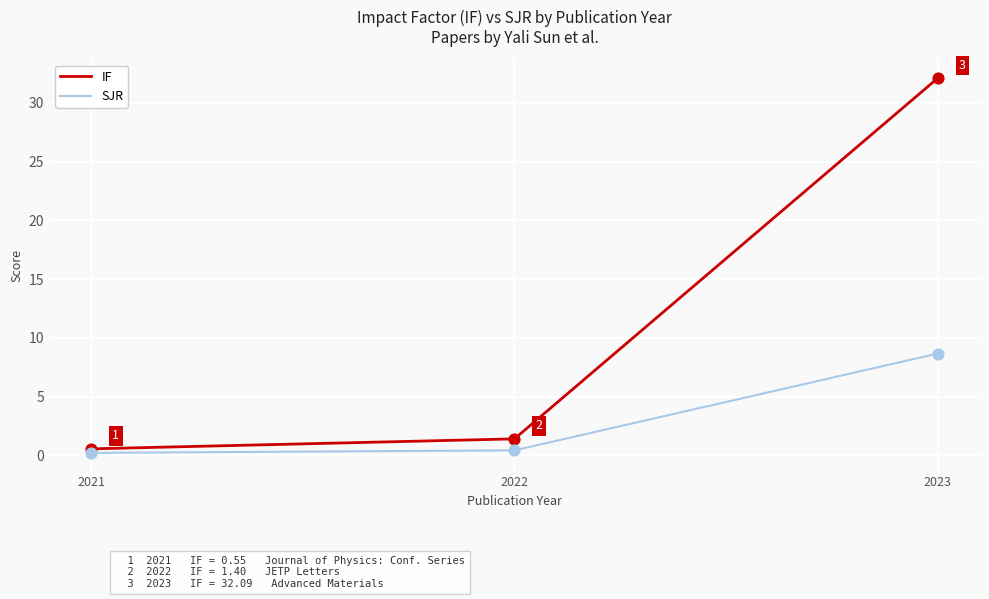

At how many categories does at least one series exceed 22?

1